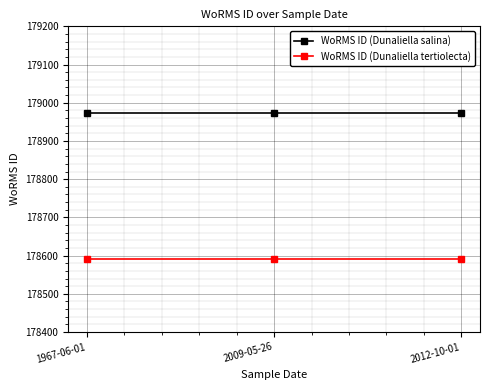

What is the approximate value of WoRMS ID (Dunaliella salina) at 2012-10-01?

178972